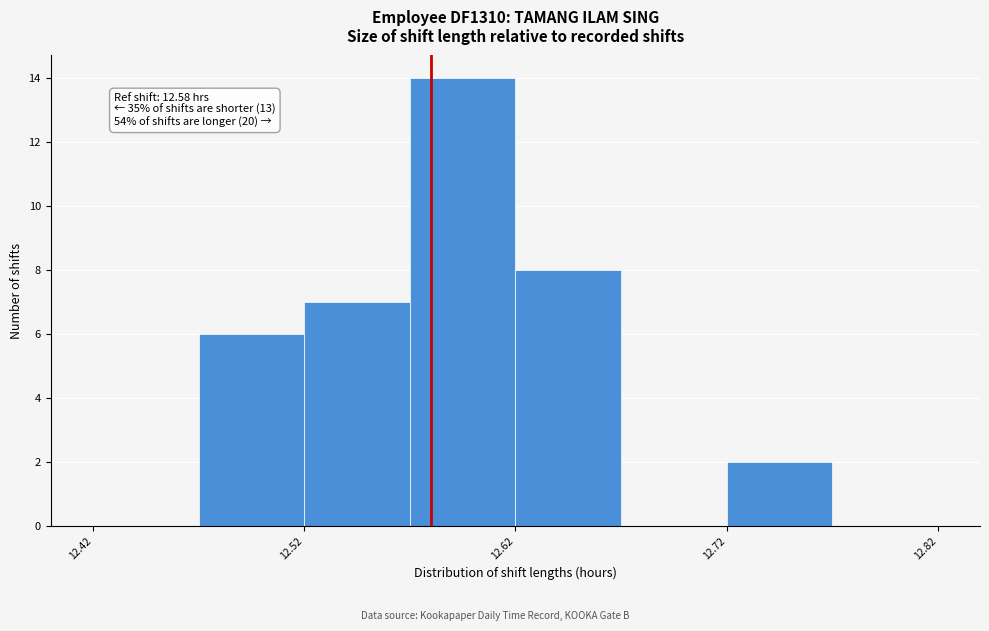

Over which range of the x-axis is the bar tallest?

12.57 to 12.62